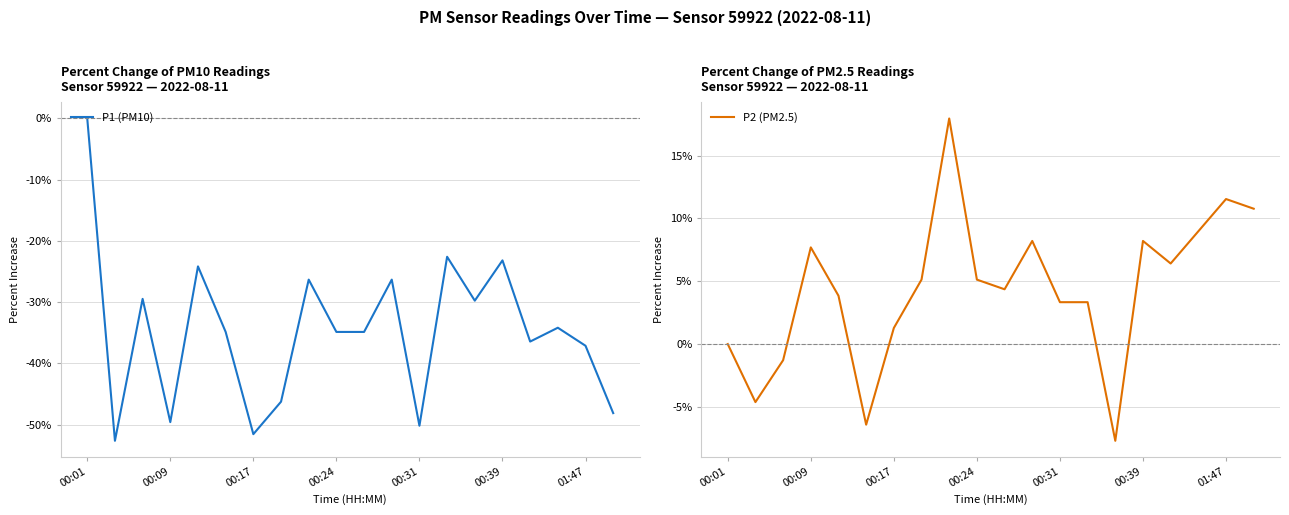

The P1 (PM10) series shows -17.5 at 14. True or false?

False